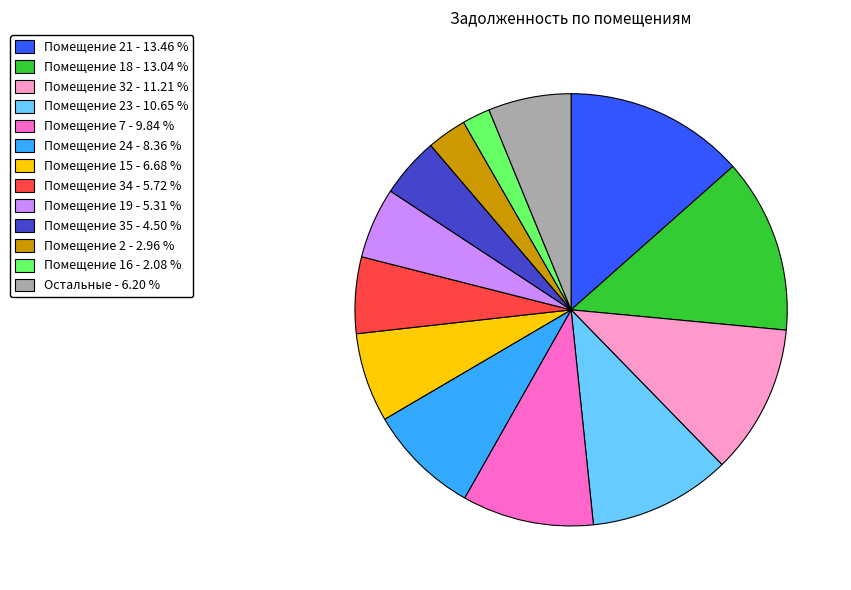

Is there a majority slice in this chart?

No